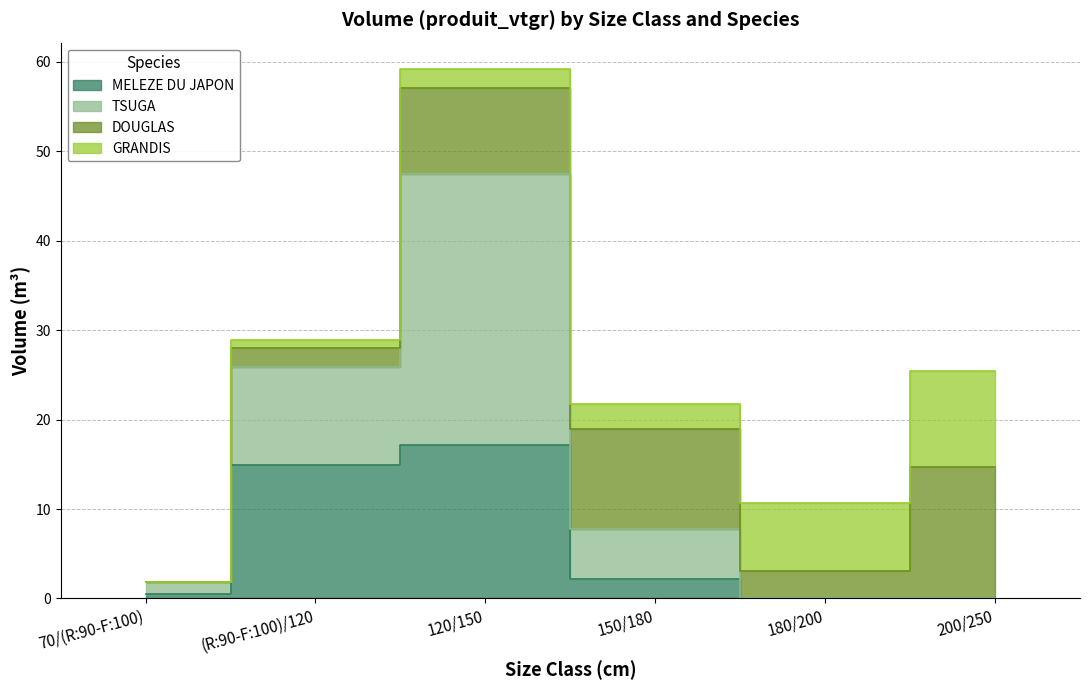

Which category has the lowest value in the MELEZE DU JAPON series?

180/200